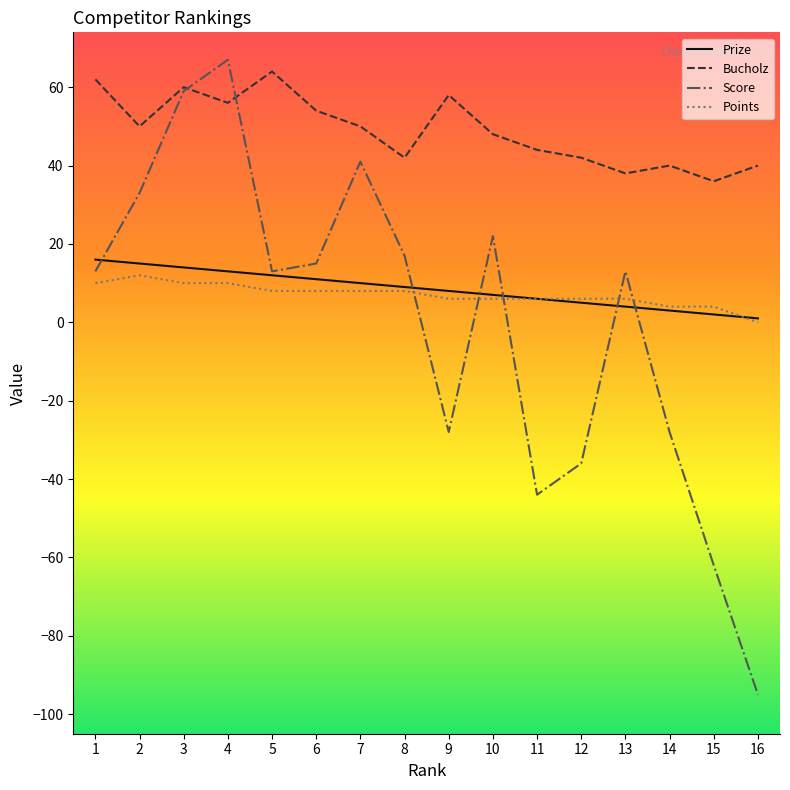

What is the maximum value shown in the chart?

67